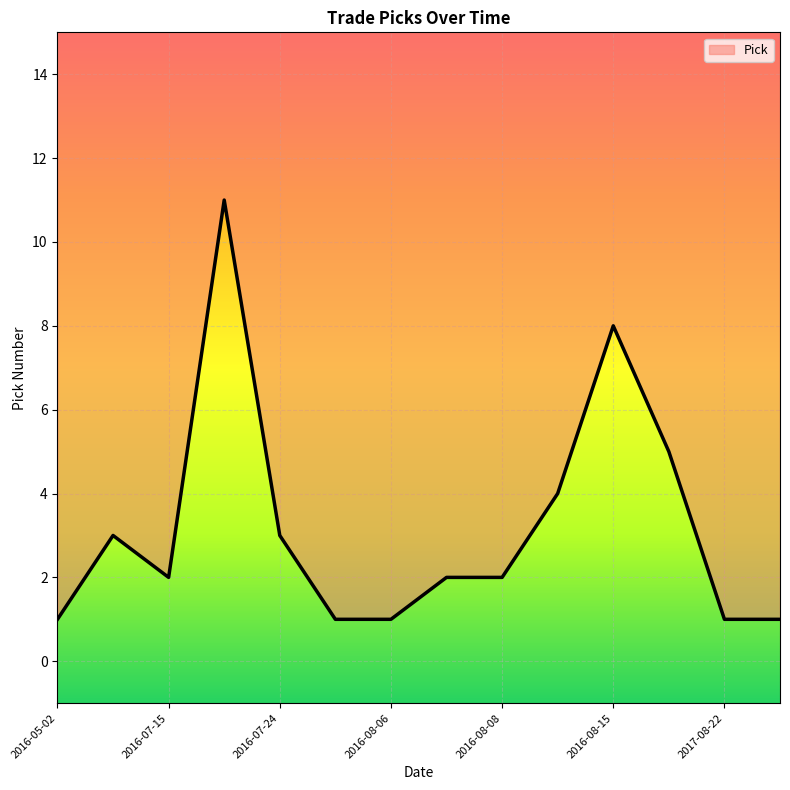

The chart shows a value of 5 at 2016-07-24. True or false?

False